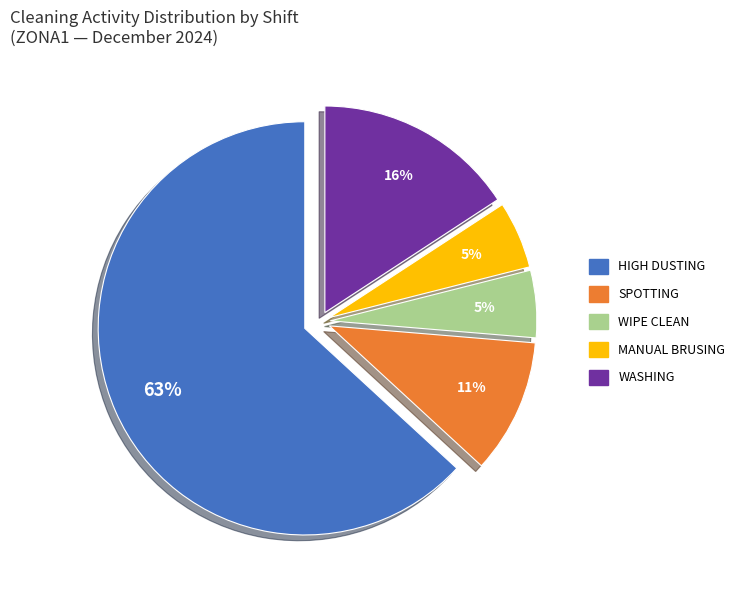

To the nearest percent, what is the difference between the largest and smallest slice percentages?

58%